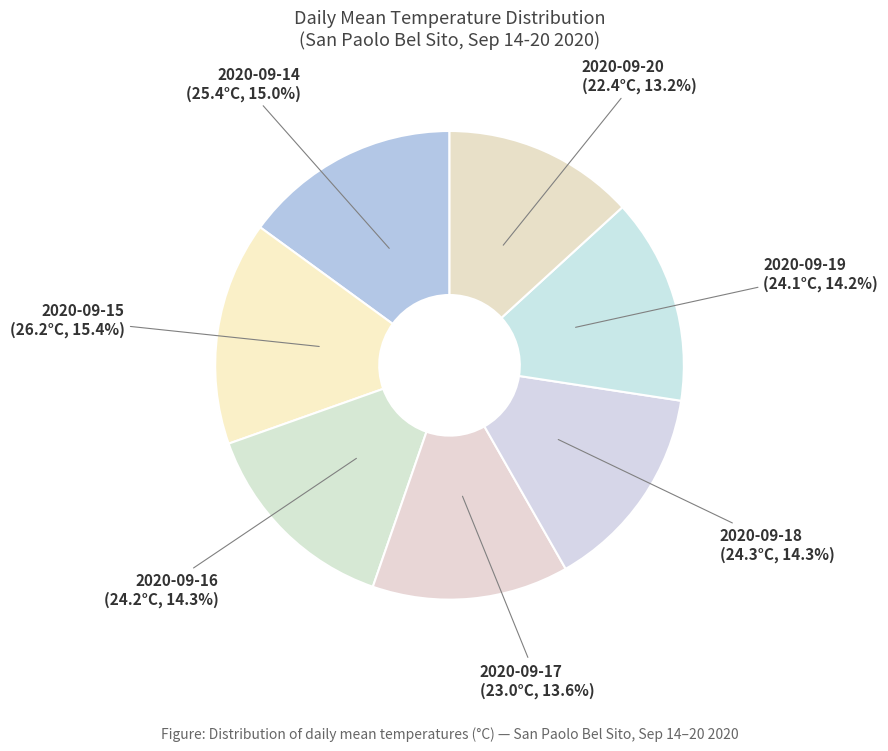

Do 2020-09-17 and 2020-09-18 together represent more than half of the pie?

No